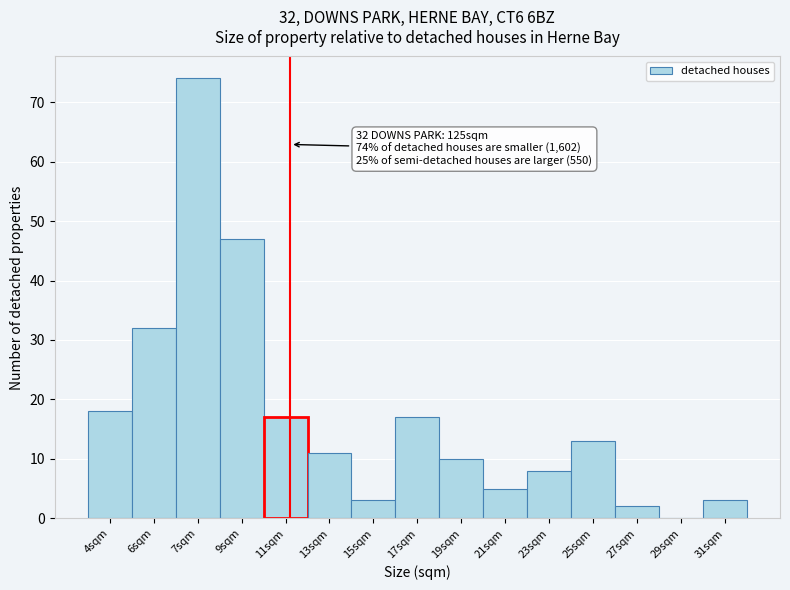

Reading left to right, what are all the values shown in this chart?

4sqm=18	6sqm=32	7sqm=74	9sqm=47	11sqm=17	13sqm=11	15sqm=3	17sqm=17	19sqm=10	21sqm=5	23sqm=8	25sqm=13	27sqm=2	29sqm=0	31sqm=3